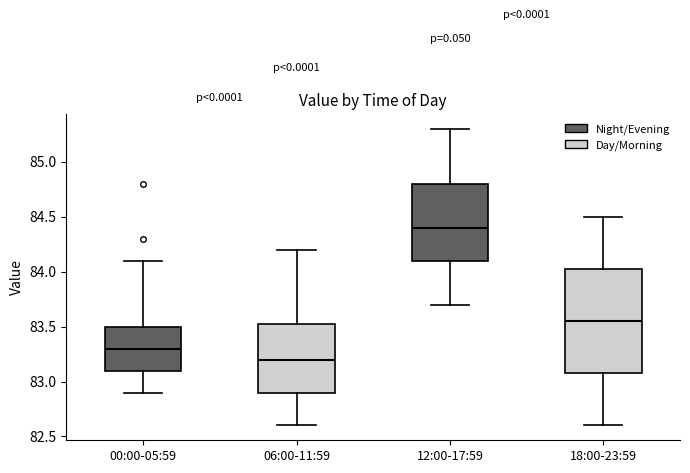

Comparing the boxes themselves (not the whiskers), which one is the tallest?

18:00-23:59